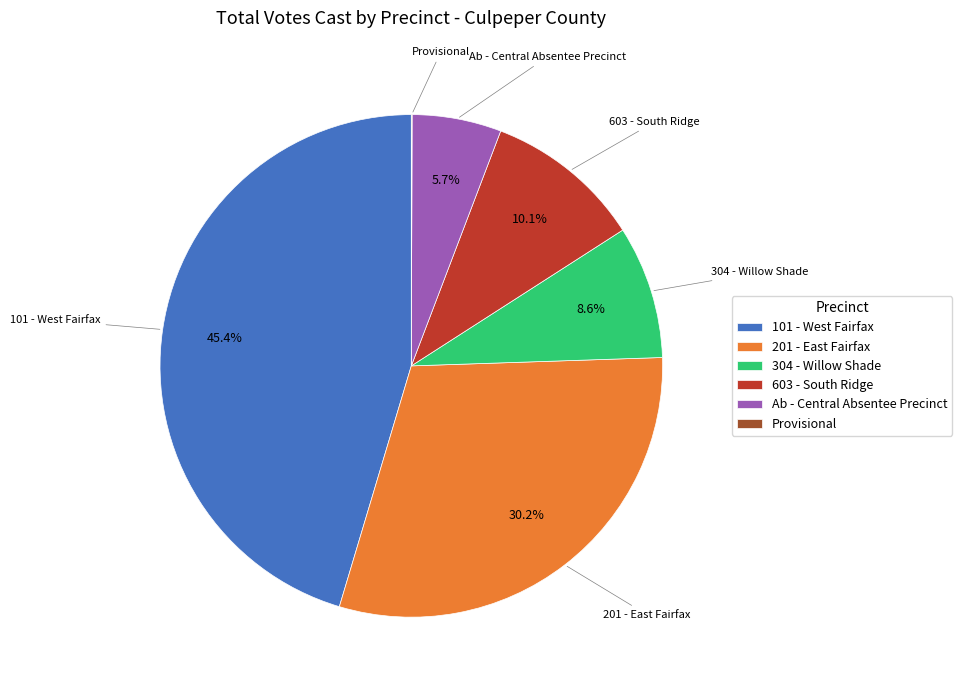

The 101 - West Fairfax slice represents 45% of the pie. True or false?

True